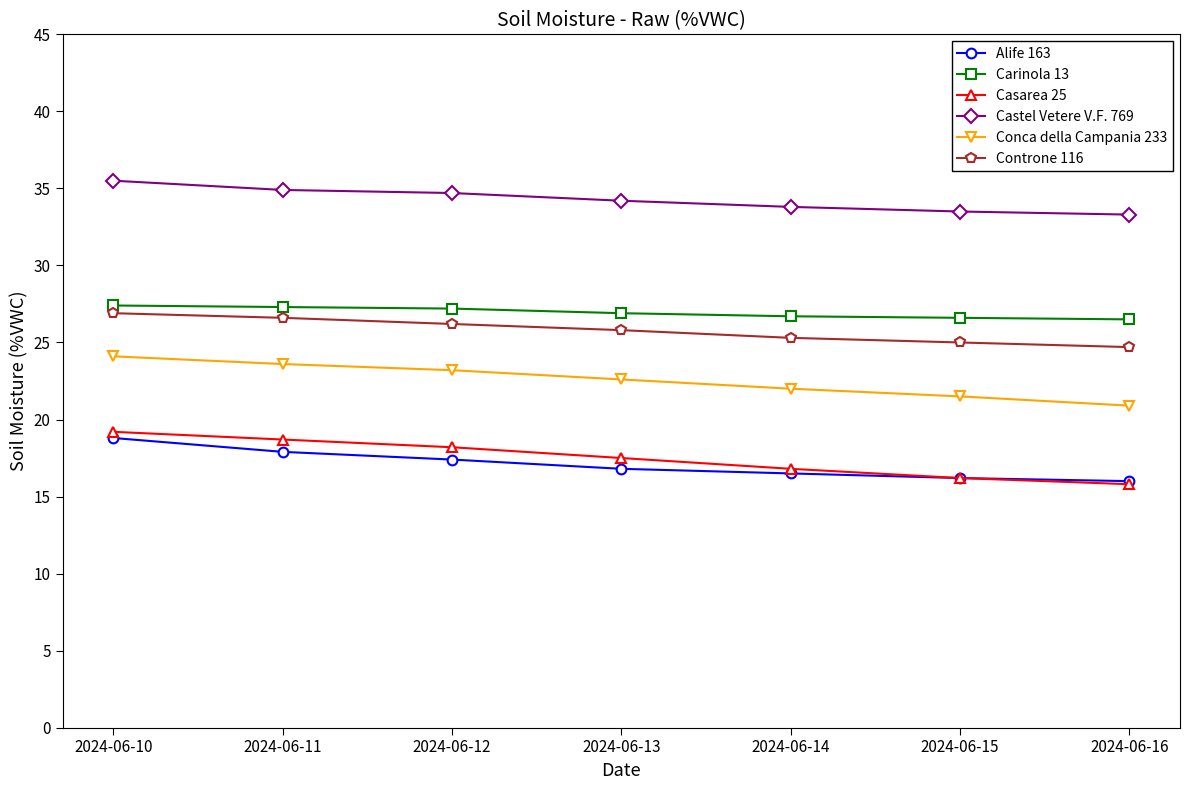

At which label does Conca della Campania 233 first exceed 22?

2024-06-10